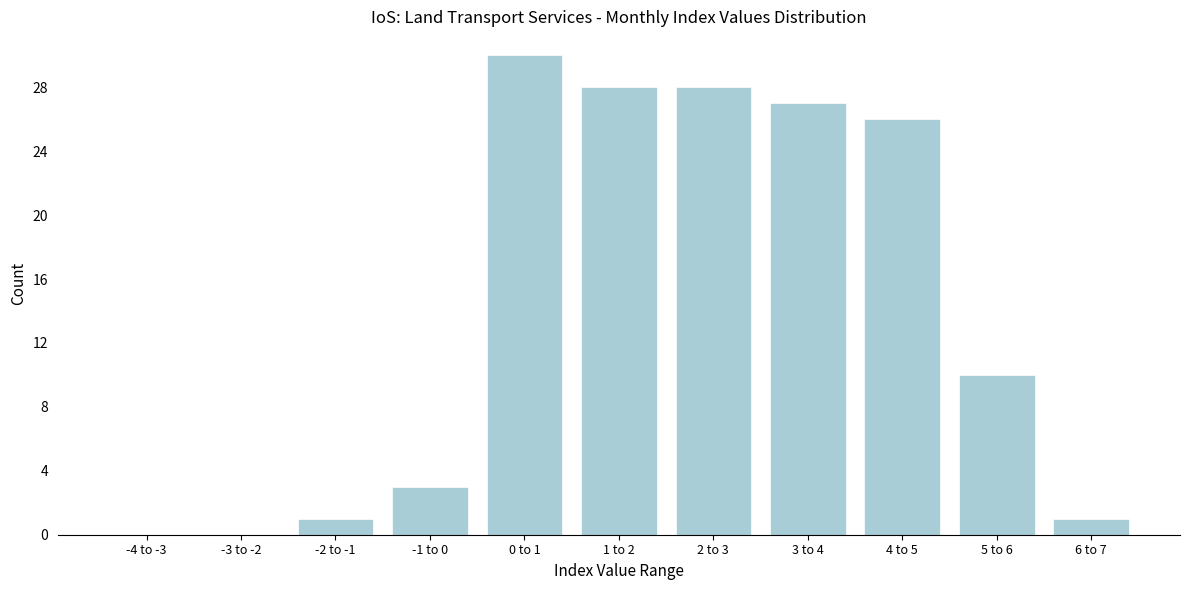

Reading left to right, list all the values displayed in this chart.

-4 to -3=0	-3 to -2=0	-2 to -1=1	-1 to 0=3	0 to 1=30	1 to 2=28	2 to 3=28	3 to 4=27	4 to 5=26	5 to 6=10	6 to 7=1